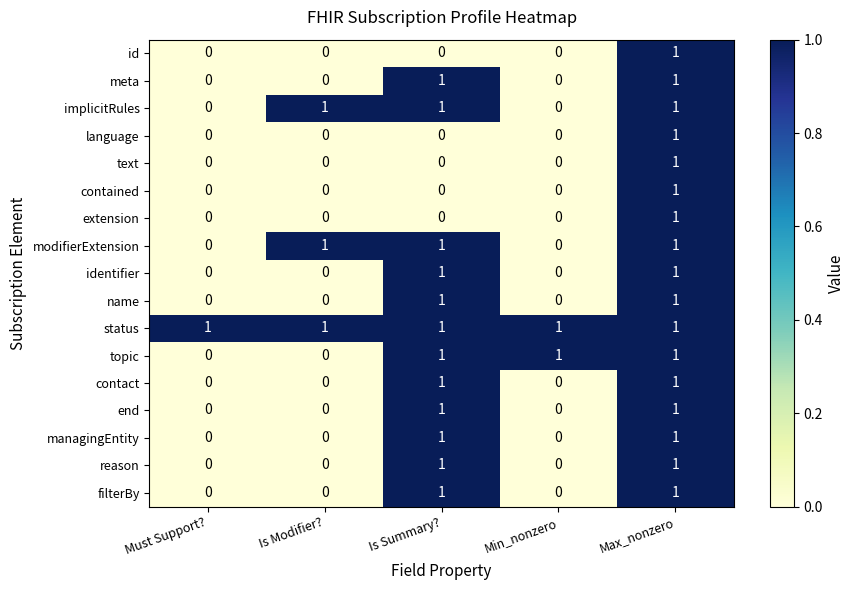

What is the total value across all series at Is Summary??

12